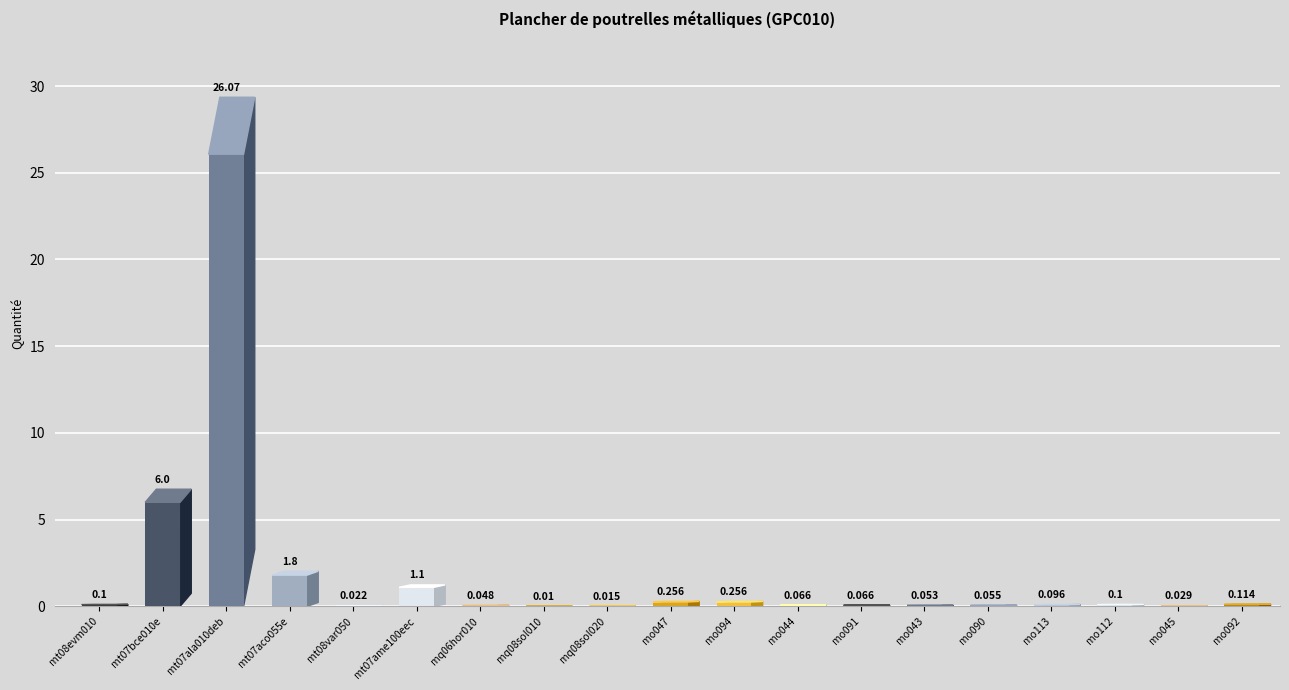

How many series are shown in this chart?

1